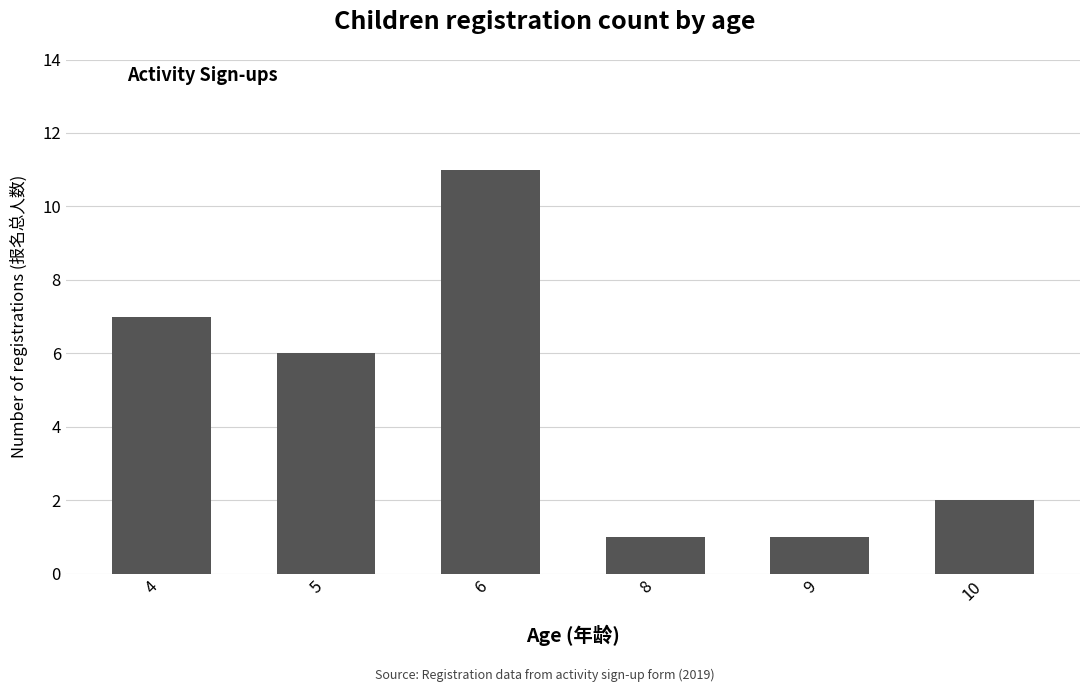

What is the difference between the maximum and second lowest values?

10